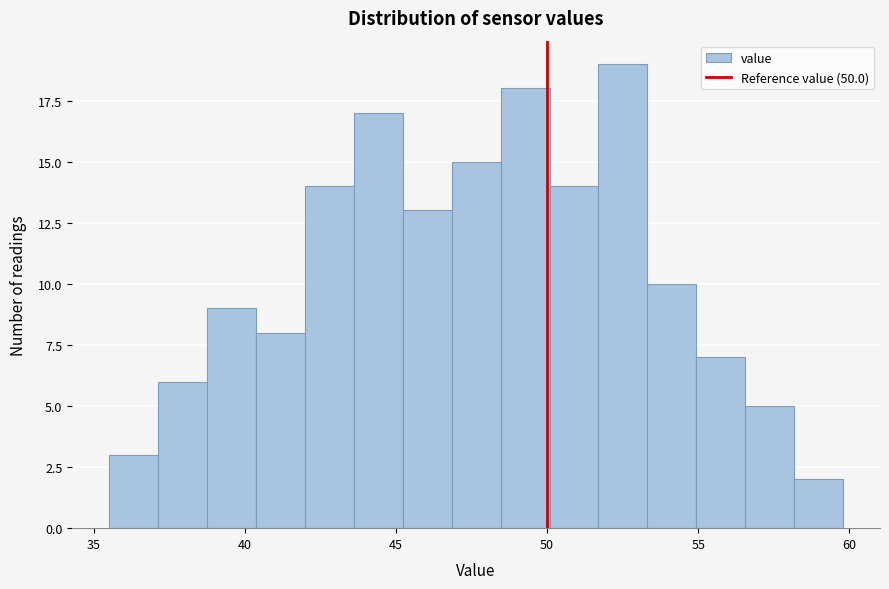

Read against the x-axis, roughly where is the centre of the tallest bar?

52.5